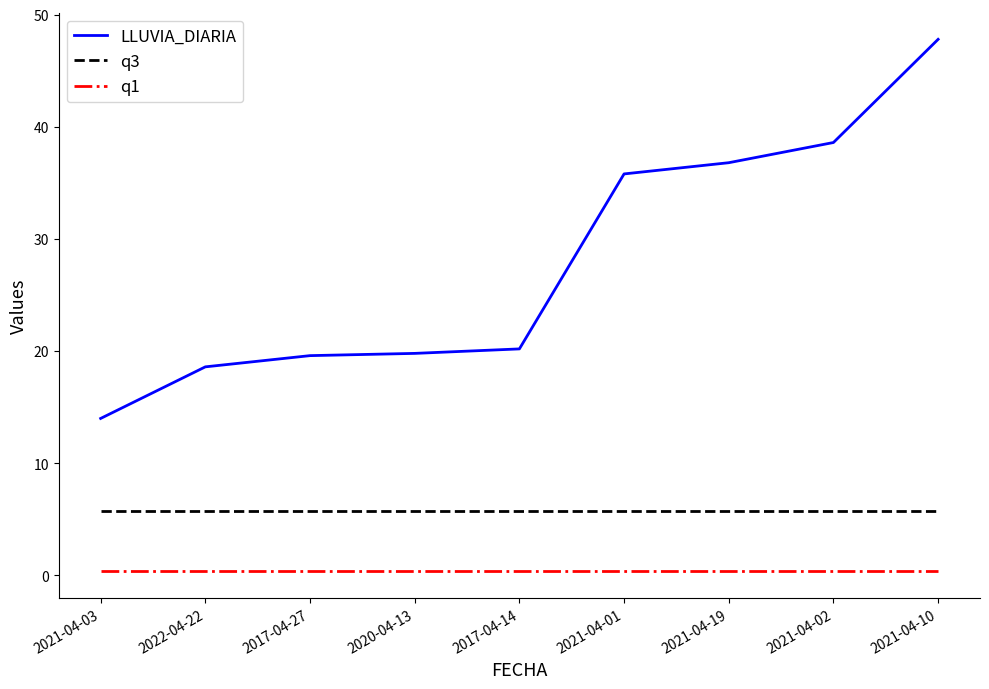

True or false: q1 and q3 cross at least once.

False